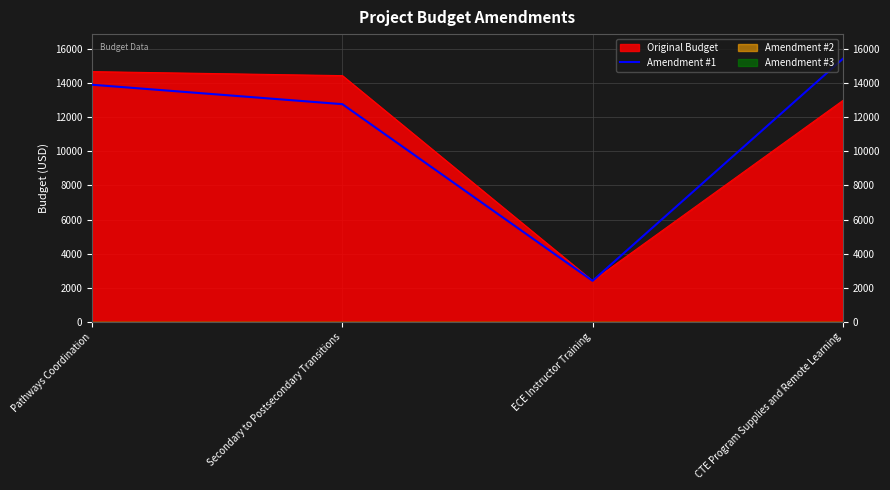

Is it true that the value at CTE Program Supplies and Remote Learning is 15435.4?

True